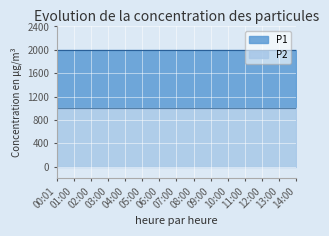

What is the sum of the P2 values at 09:00 and 13:00?

1999.8